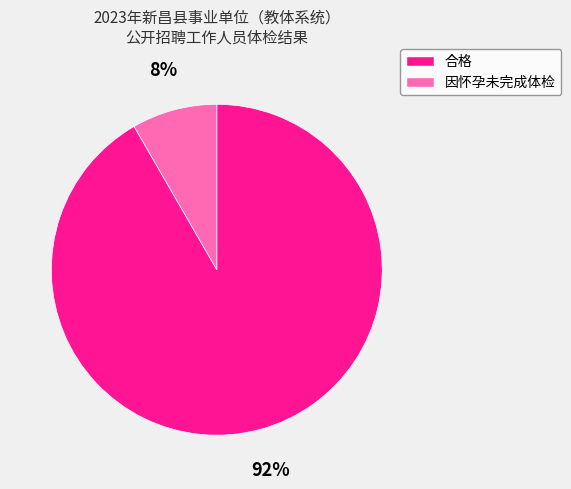

Is 合格 the majority of the pie?

Yes